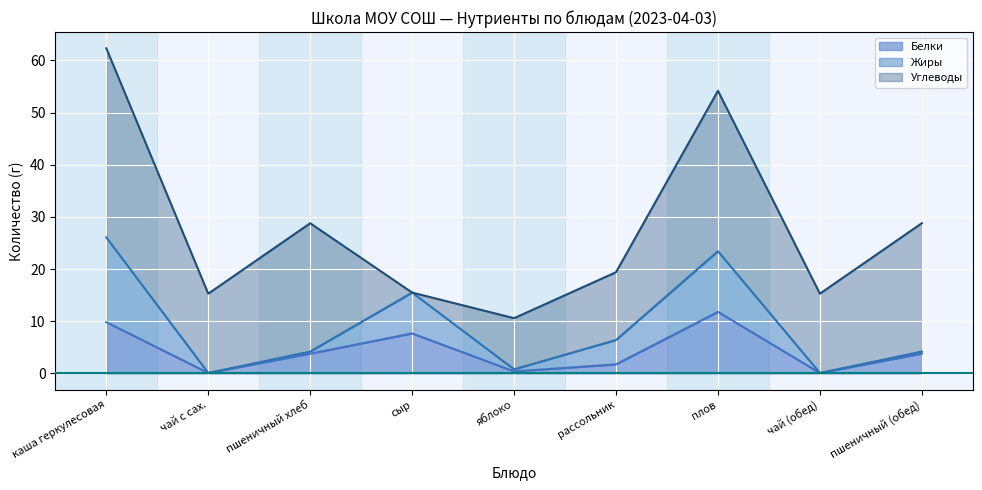

In Углеводы, how many points are lower than both neighbors (excluding endpoints)?

3